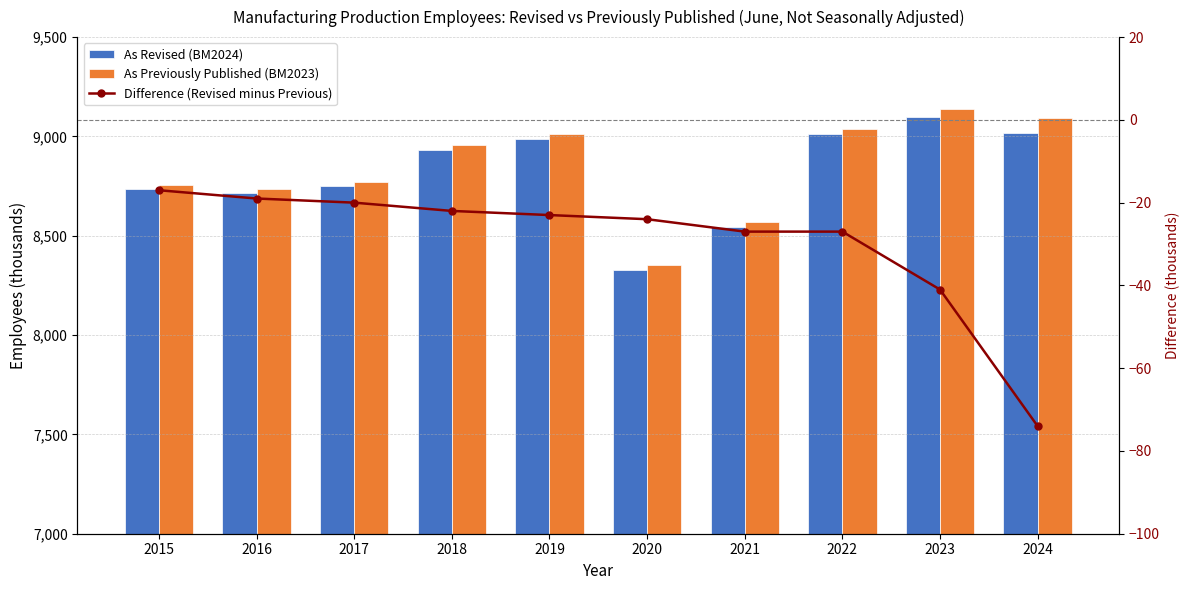

At how many categories does at least one series exceed 1434?

10